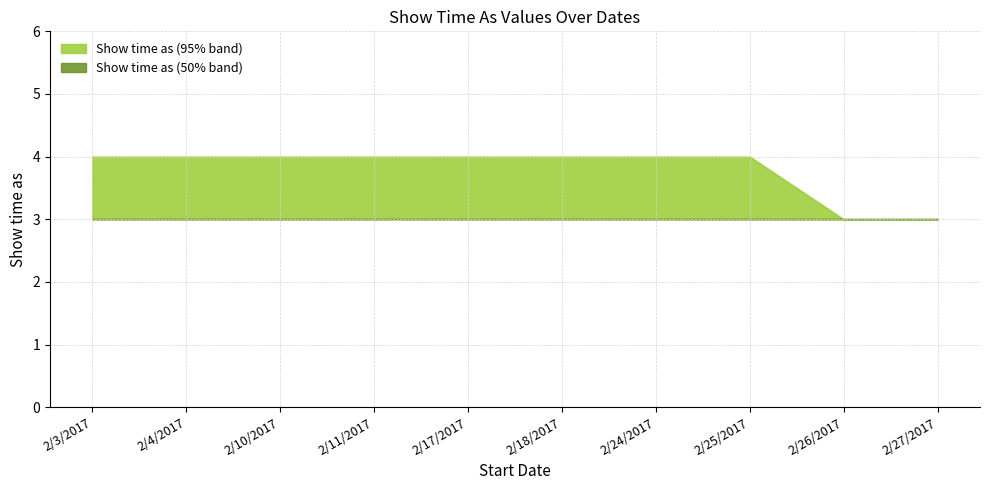

How many distinct data groups are displayed?

2